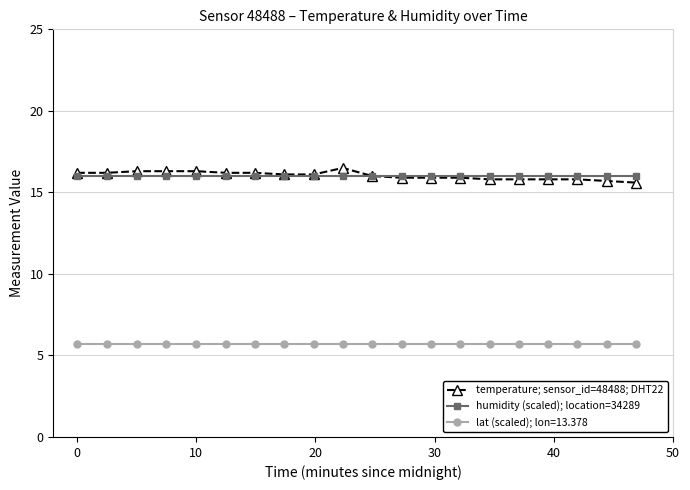

What is the difference between the second highest and second lowest values in the temperature; sensor_id=48488; DHT22 series?

0.6